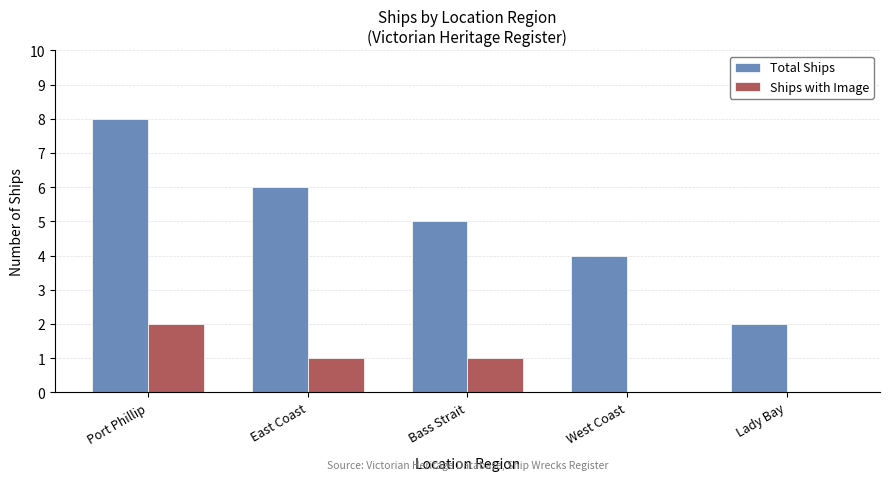

What is the sum of all Ships with Image values?

4